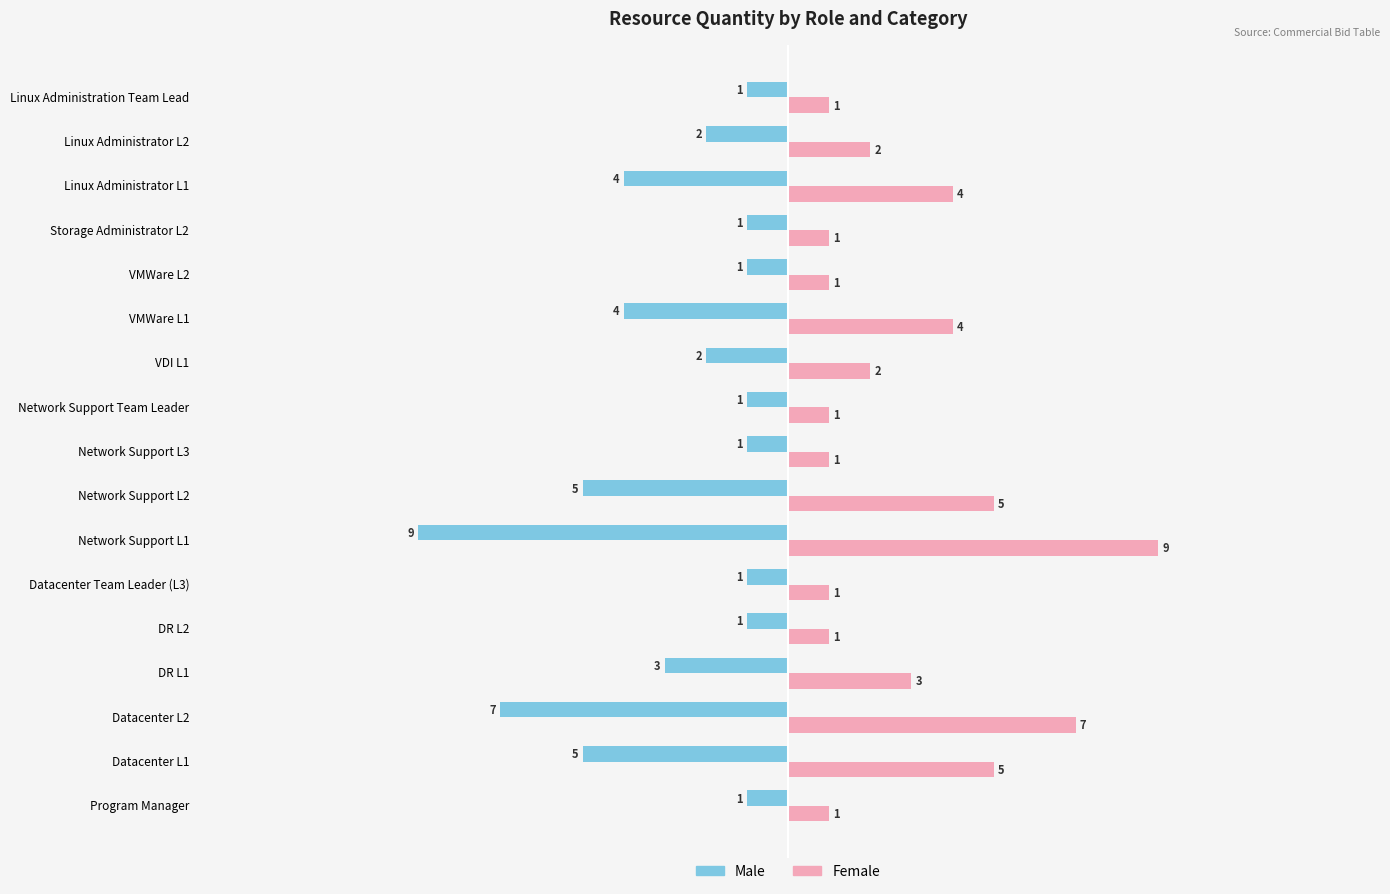

How many Male values are between -4 and -1?

13